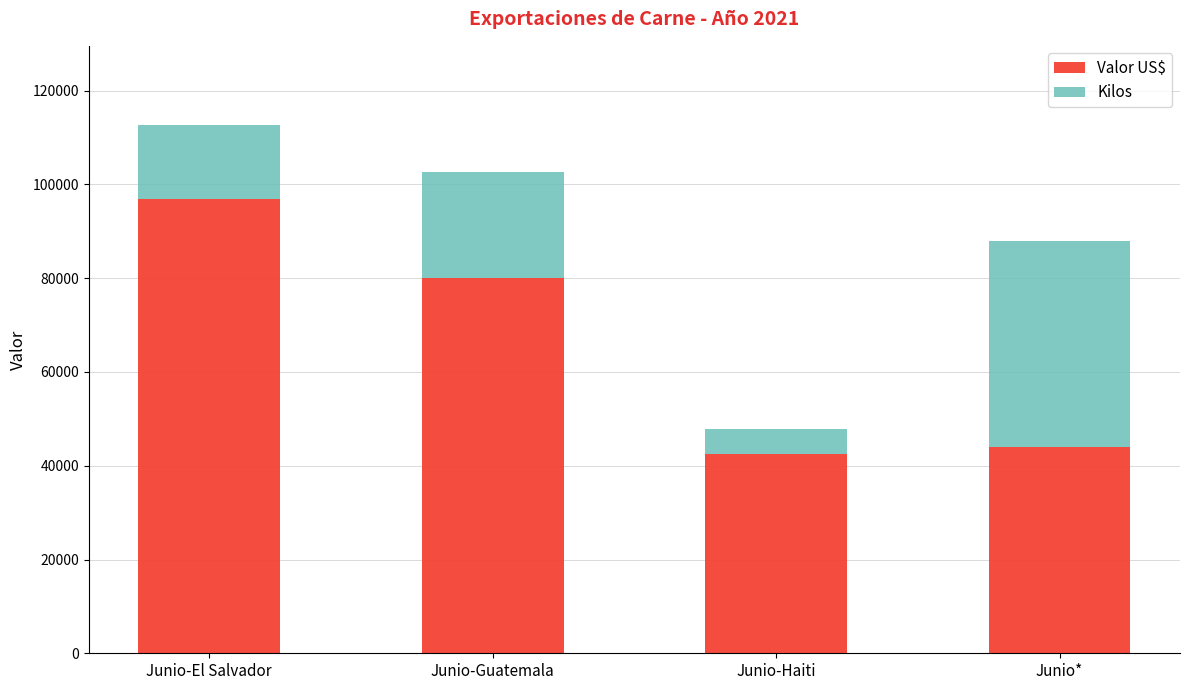

Reading left to right, transcribe the values for Valor US$.

Junio-El Salvador=96825.0	Junio-Guatemala=79968.0	Junio-Haiti=42488.3	Junio*=43951.7